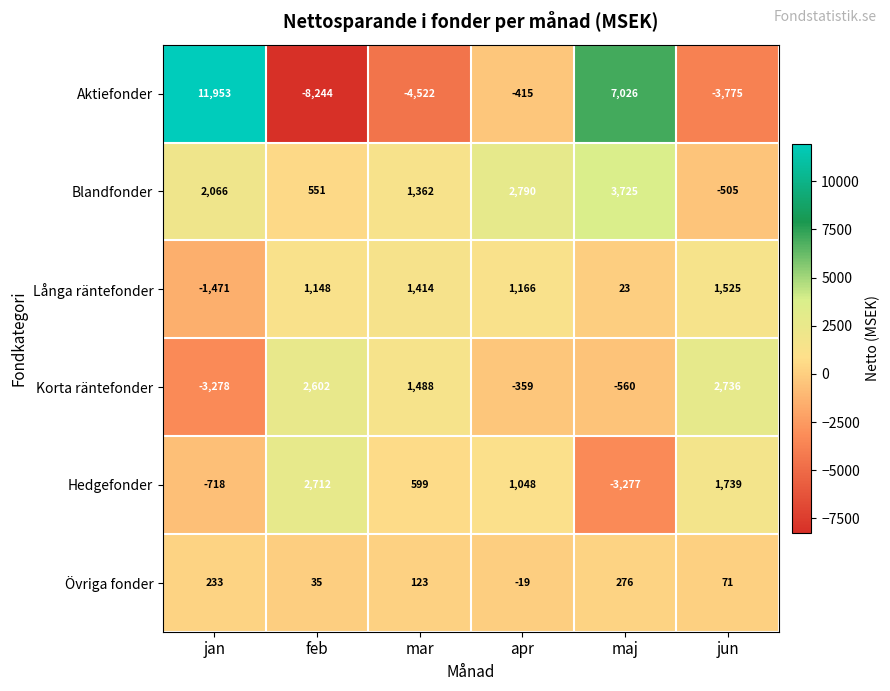

How many distinct data groups are displayed?

6